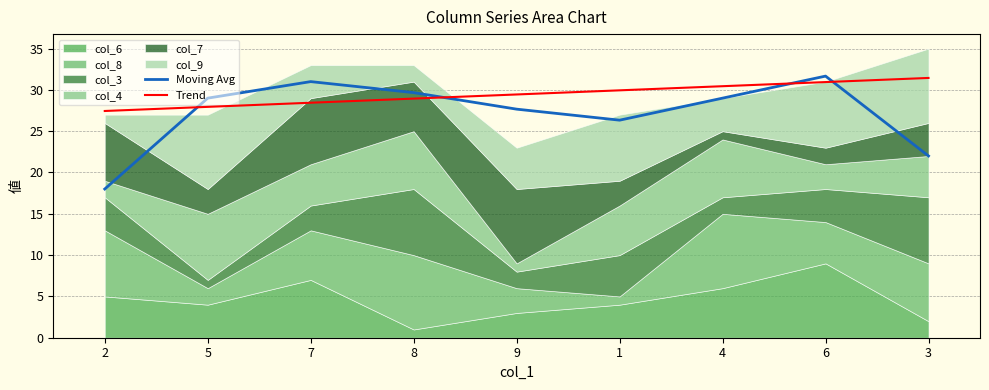

Does the chart display data point markers on the line(s)?

No